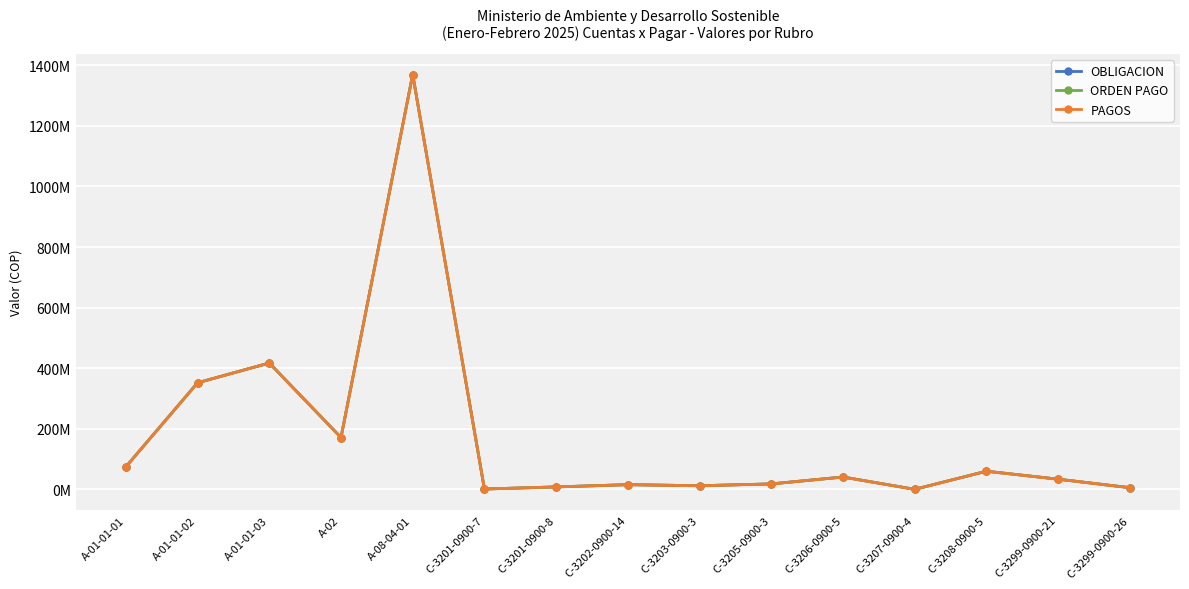

True or false: PAGOS and OBLIGACION cross at least once.

False